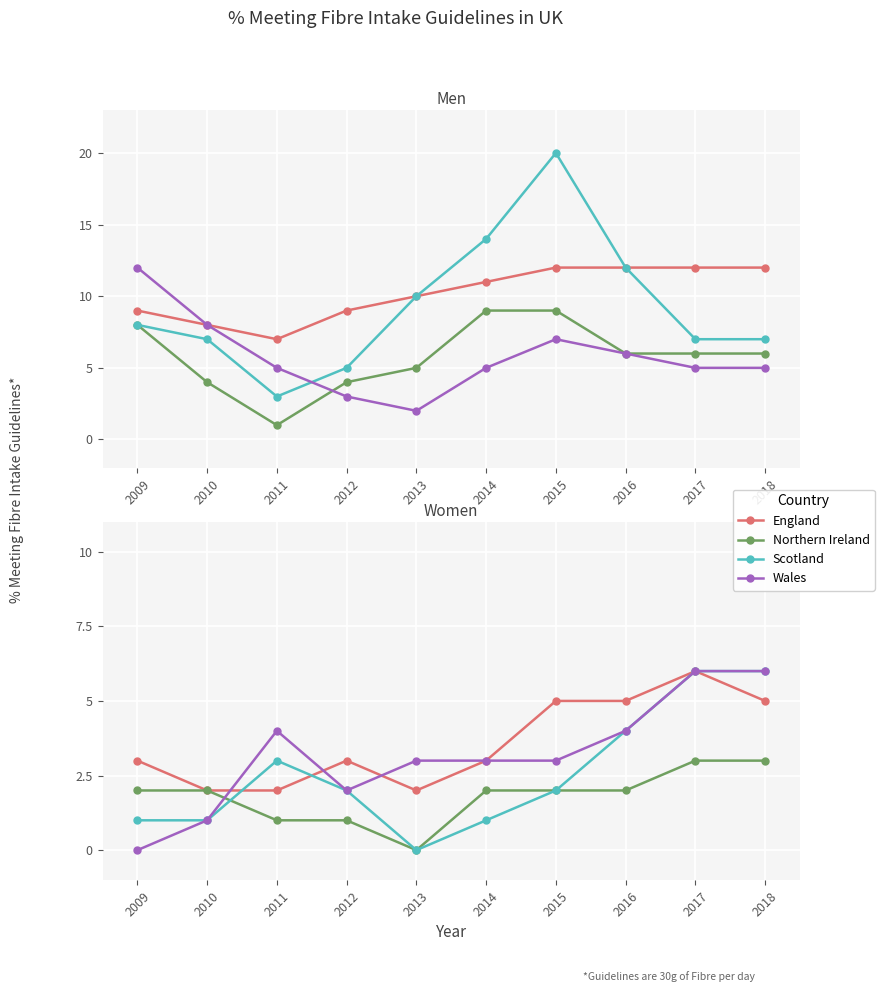

True or false: England and Northern Ireland intersect in this chart.

False